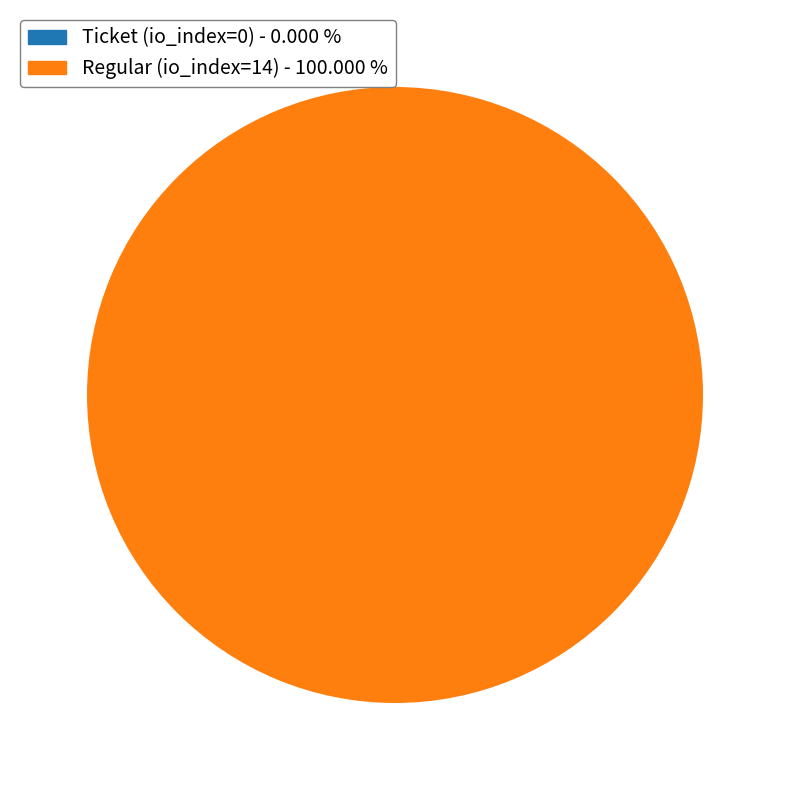

Is it true that Regular (io_index=14) is 99% of the pie?

False